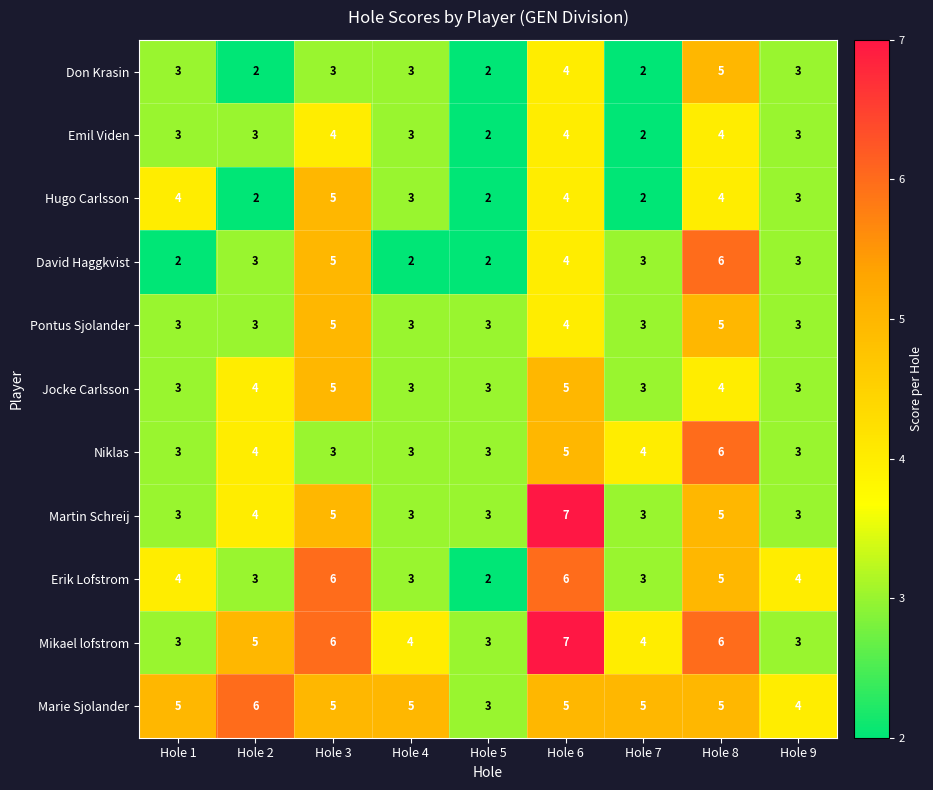

At which label is Pontus Sjolander closest to 4?

Hole 6